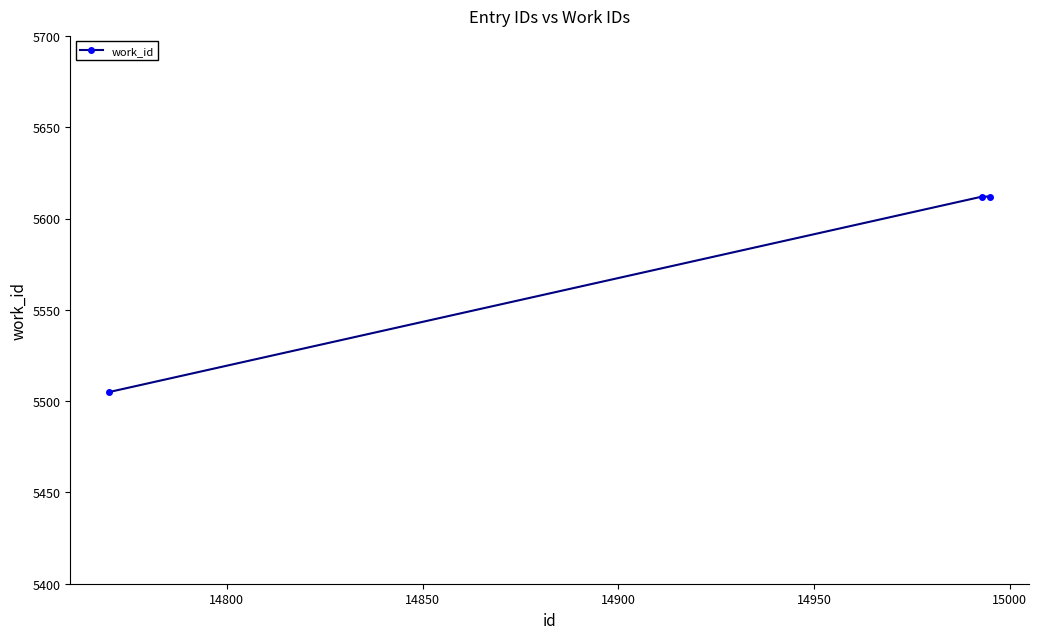

What is the greatest value displayed?

5612